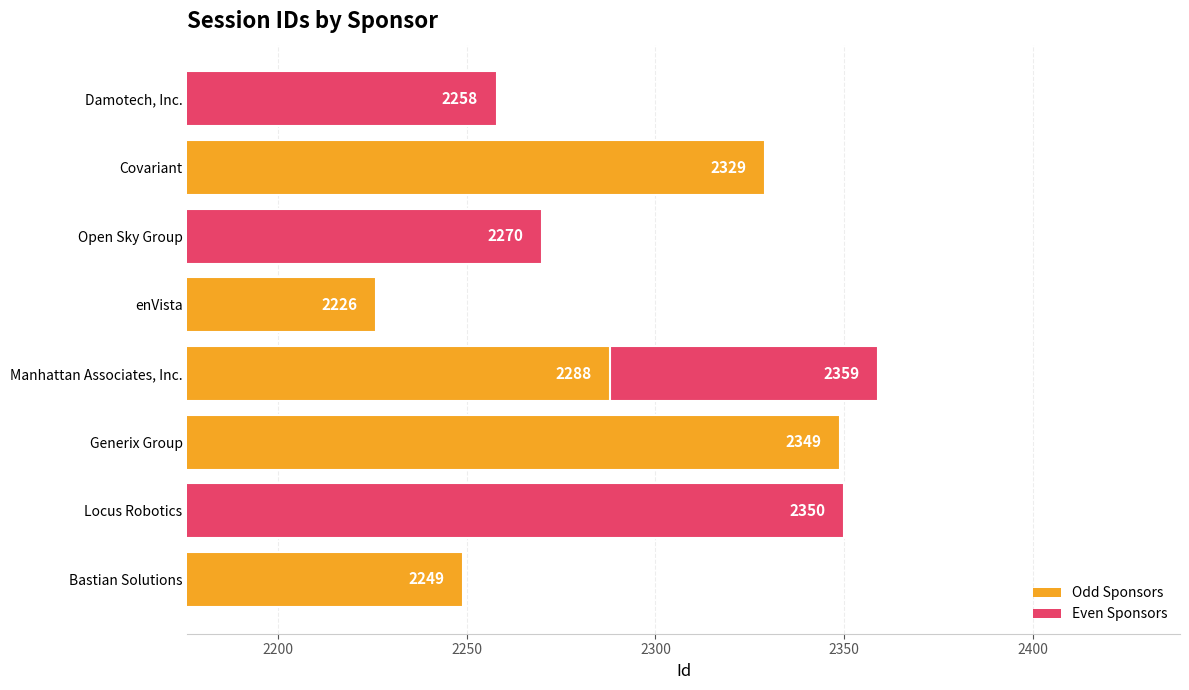

What is the difference between the maximum and minimum values?

133